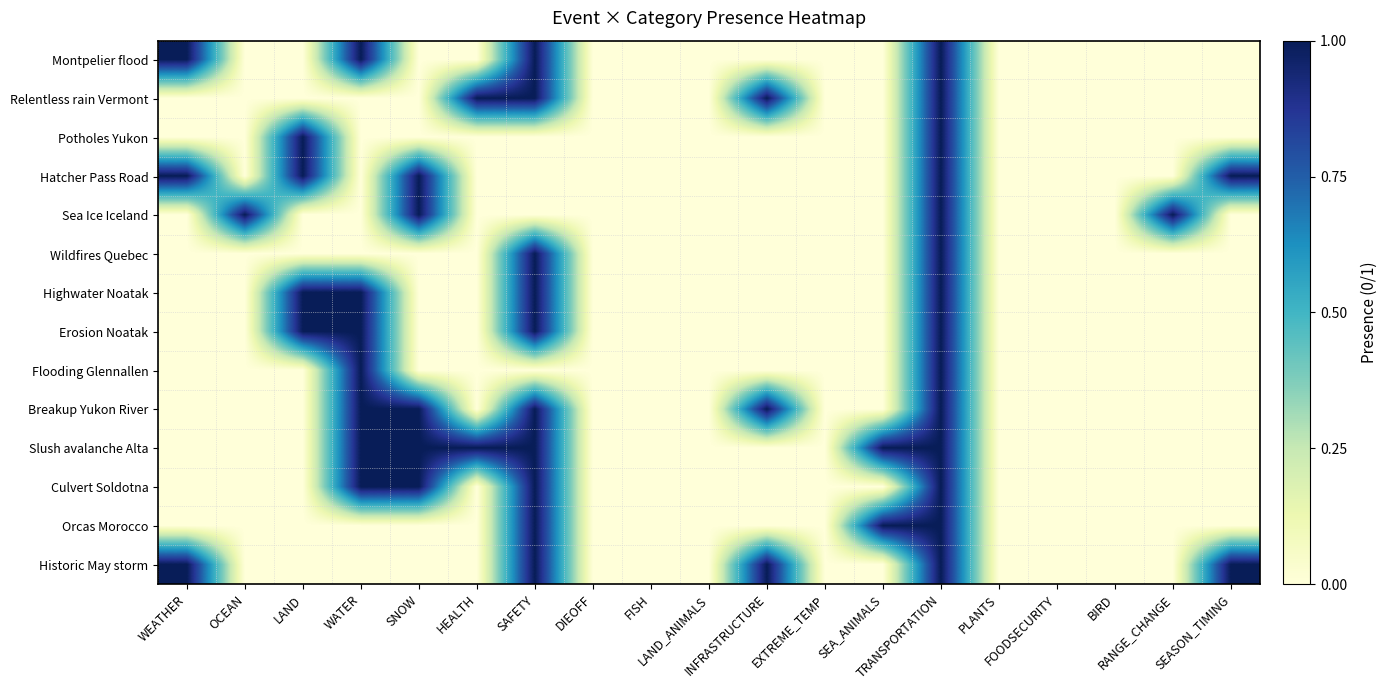

At how many categories does at least one series exceed 0?

12